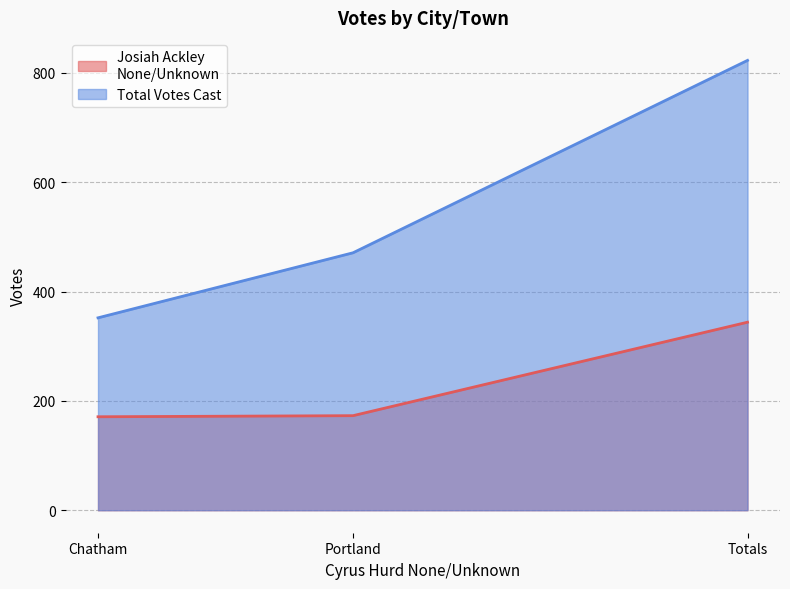

The value of Josiah Ackley
None/Unknown at Totals is 344. True or false?

True